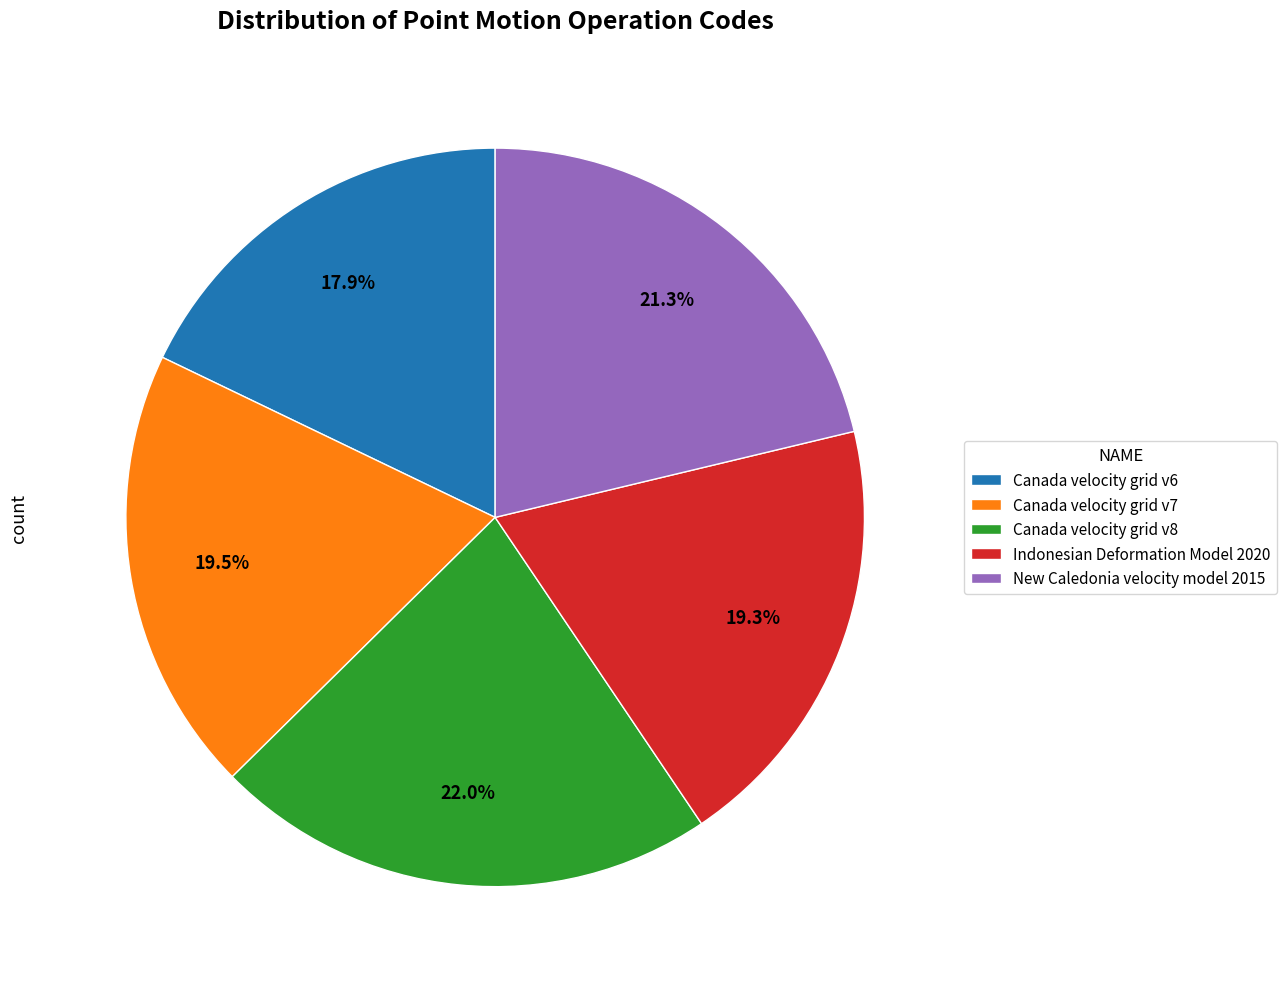

What is the smallest slice in the pie chart?

Canada velocity grid v6